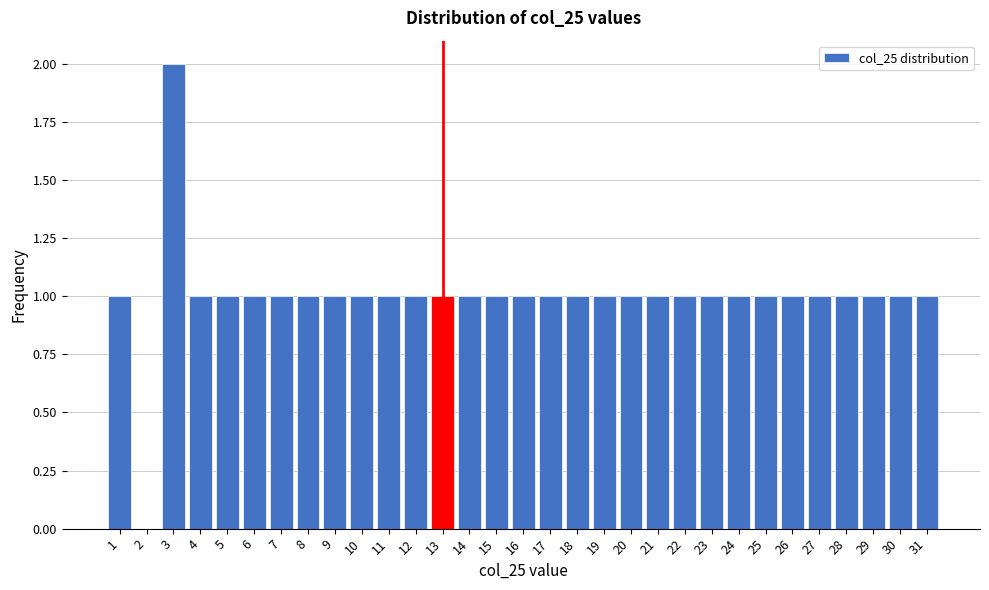

Reading left to right, transcribe this chart: for each bar, give the range it covers on the x-axis and its height. The values are not printed on the chart, so give them approximately, as read against the axis.

0.5 to 1.5: 1
1.5 to 2.5: 0
2.5 to 3.5: 2
3.5 to 4.5: 1
4.5 to 5.5: 1
5.5 to 6.5: 1
6.5 to 7.5: 1
7.5 to 8.5: 1
8.5 to 9.5: 1
9.5 to 10.5: 1
10.5 to 11.5: 1
11.5 to 12.5: 1
12.5 to 13.5: 1
13.5 to 14.5: 1
14.5 to 15.5: 1
15.5 to 16.5: 1
16.5 to 17.5: 1
17.5 to 18.5: 1
18.5 to 19.5: 1
19.5 to 20.5: 1
20.5 to 21.5: 1
21.5 to 22.5: 1
22.5 to 23.5: 1
23.5 to 24.5: 1
24.5 to 25.5: 1
25.5 to 26.5: 1
26.5 to 27.5: 1
27.5 to 28.5: 1
28.5 to 29.5: 1
29.5 to 30.5: 1
30.5 to 31.5: 1